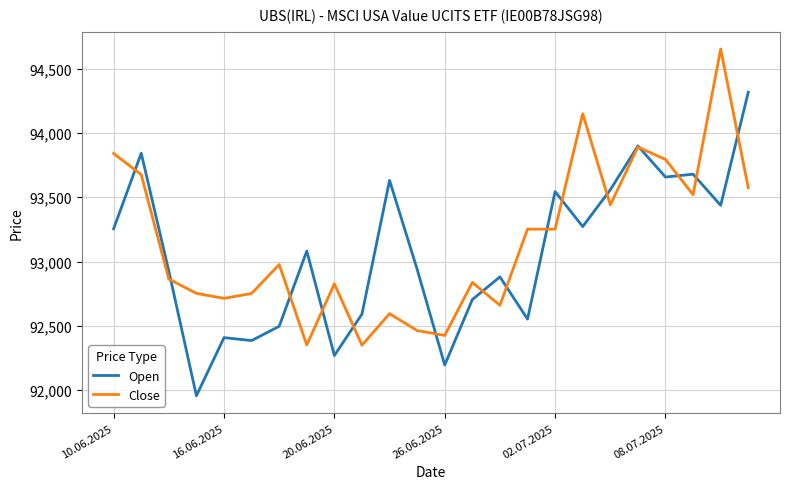

List the series in order of their peak value, lowest first.

Open, Close